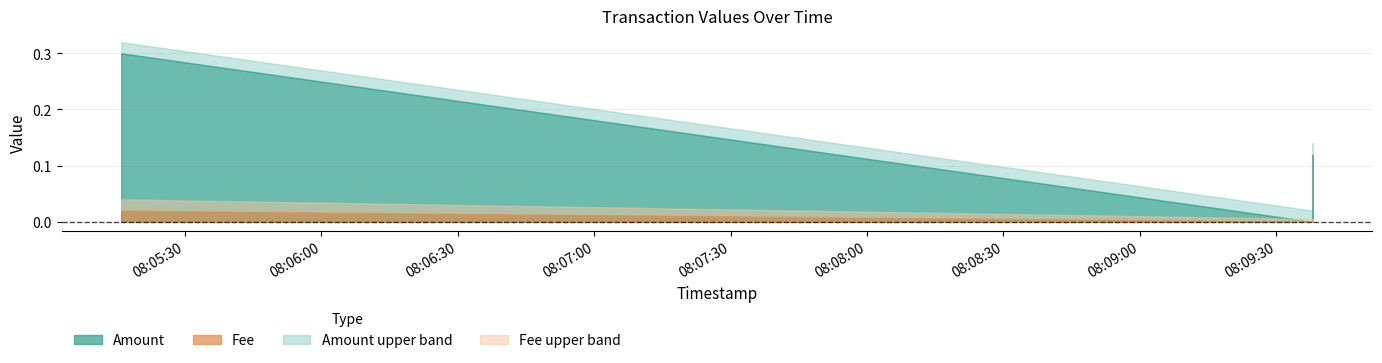

Between 2023-09-27 08:09:38 and 2023-09-27 08:09:38, which series saw the biggest shift?

Amount_upper